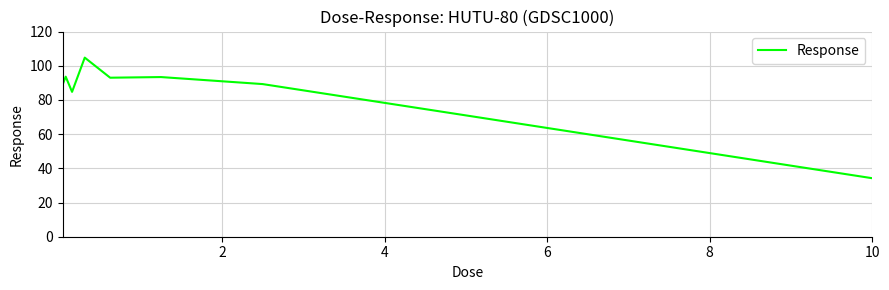

Does the chart display data point markers on the line(s)?

No